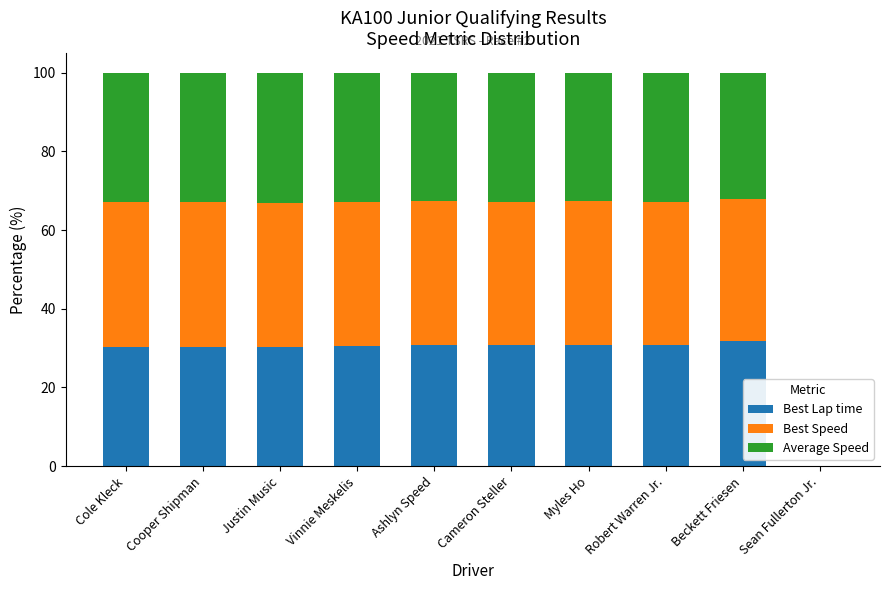

What is the highest value of the Best Lap time series?

31.9